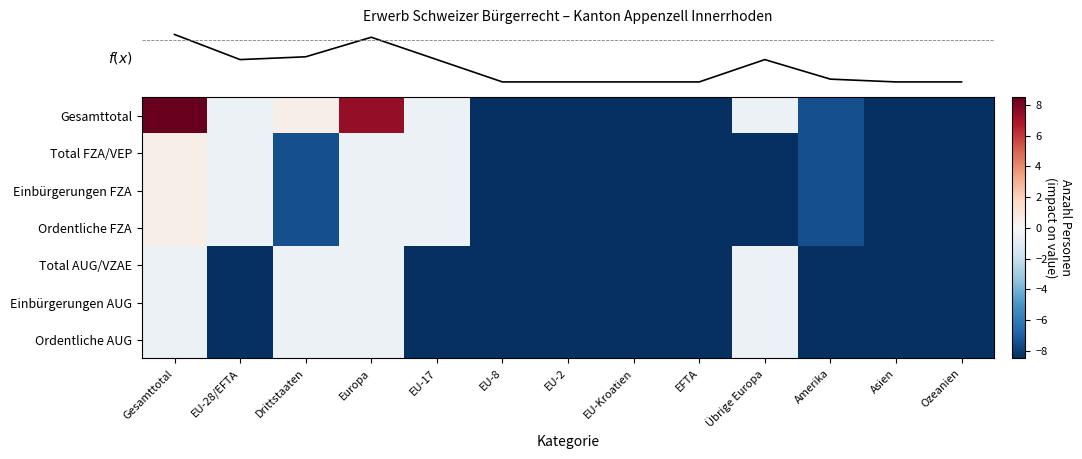

Between Übrige Europa and Amerika, which is larger?

Übrige Europa